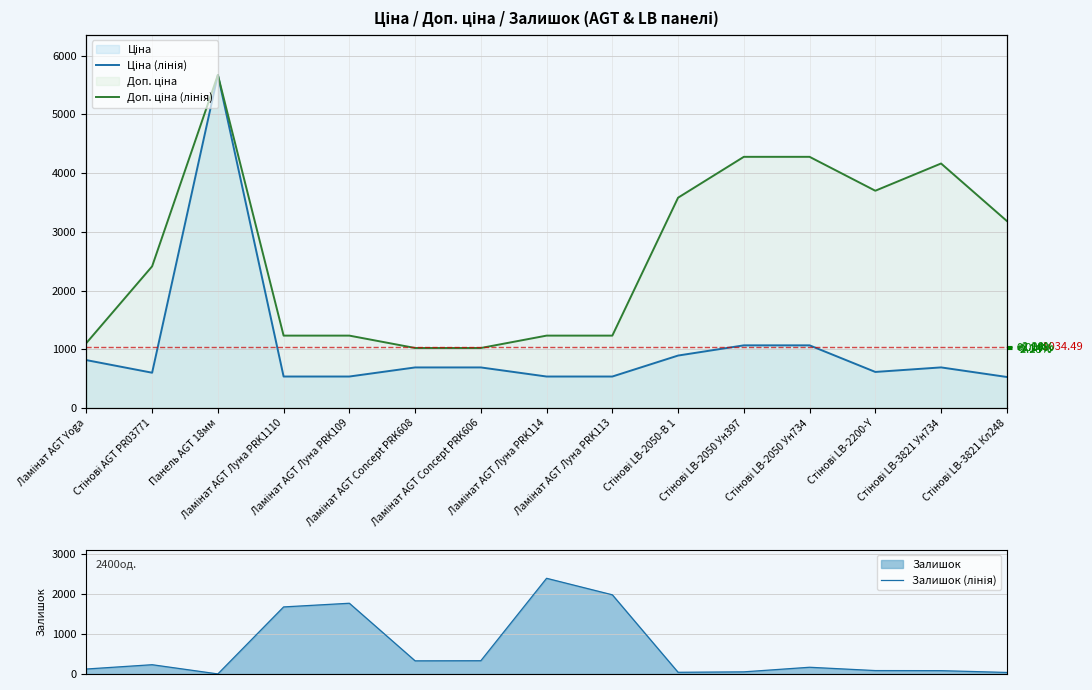

Reading left to right, what are all the values shown in this chart?

Ціна (лінія): Ламінат AGT Yoga=818.5	Стінові AGT PR03771=603.7	Панель AGT 18мм=5673.8	Ламінат AGT Луна PRK1110=539.0	Ламінат AGT Луна PRK109=539.0	Ламінат AGT Concept PRK608=693.7	Ламінат AGT Concept PRK606=693.7	Ламінат AGT Луна PRK114=539.0	Ламінат AGT Луна PRK113=539.0	Стінові LB-2050-В 1=895.9	Стінові LB-2050 Ун397=1069.8	Стінові LB-2050 Ун734=1069.8	Стінові LB-2200-Y=617.0	Стінові LB-3821 Ун734=694.3	Стінові LB-3821 Кл248=531.3
Доп. ціна (лінія): Ламінат AGT Yoga=1109.2	Стінові AGT PR03771=2414.8	Панель AGT 18мм=5673.8	Ламінат AGT Луна PRK1110=1235.4	Ламінат AGT Луна PRK109=1235.4	Ламінат AGT Concept PRK608=1024.6	Ламінат AGT Concept PRK606=1024.6	Ламінат AGT Луна PRK114=1235.4	Ламінат AGT Луна PRK113=1235.4	Стінові LB-2050-В 1=3583.6	Стінові LB-2050 Ун397=4279.1	Стінові LB-2050 Ун734=4279.1	Стінові LB-2200-Y=3701.9	Стінові LB-3821 Ун734=4165.6	Стінові LB-3821 Кл248=3187.6
Залишок (лінія): Ламінат AGT Yoga=125.0	Стінові AGT PR03771=233.0	Панель AGT 18мм=2.0	Ламінат AGT Луна PRK1110=1682.0	Ламінат AGT Луна PRK109=1774.0	Ламінат AGT Concept PRK608=330.0	Ламінат AGT Concept PRK606=333.0	Ламінат AGT Луна PRK114=2400.0	Ламінат AGT Луна PRK113=1986.0	Стінові LB-2050-В 1=43.0	Стінові LB-2050 Ун397=54.0	Стінові LB-2050 Ун734=169.0	Стінові LB-2200-Y=86.0	Стінові LB-3821 Ун734=84.0	Стінові LB-3821 Кл248=39.0